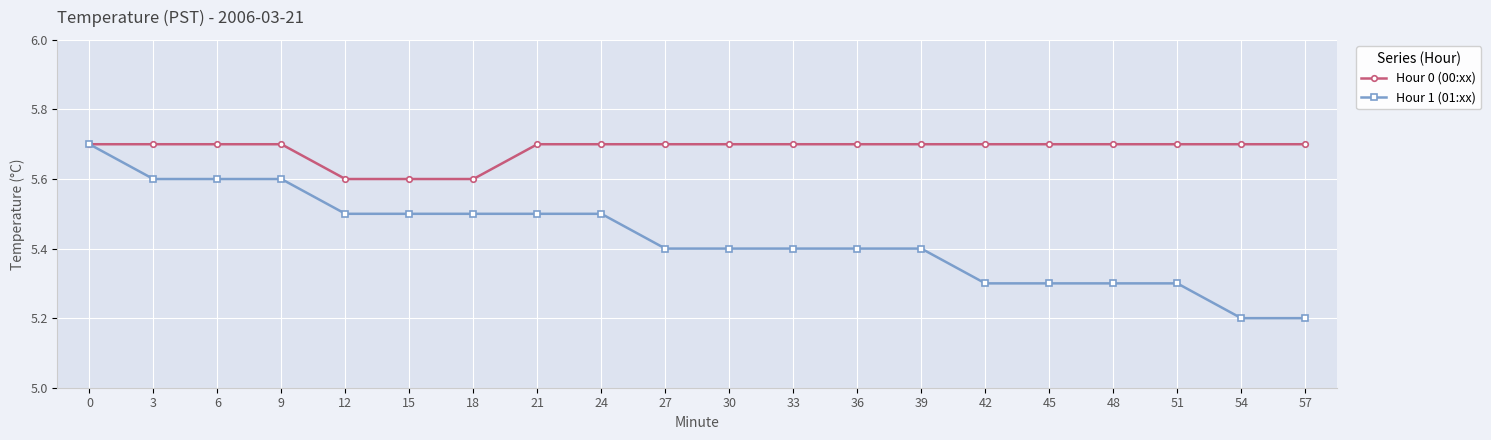

What is the value of the Hour 0 (00:xx) point at the 14th from the left?

5.7